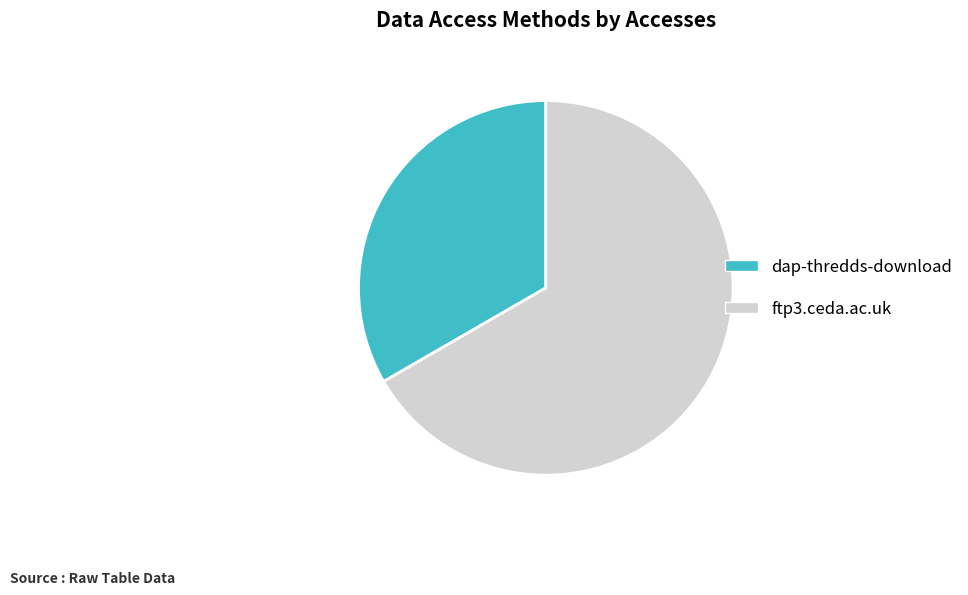

Which slice represents more than half of the pie?

ftp3.ceda.ac.uk